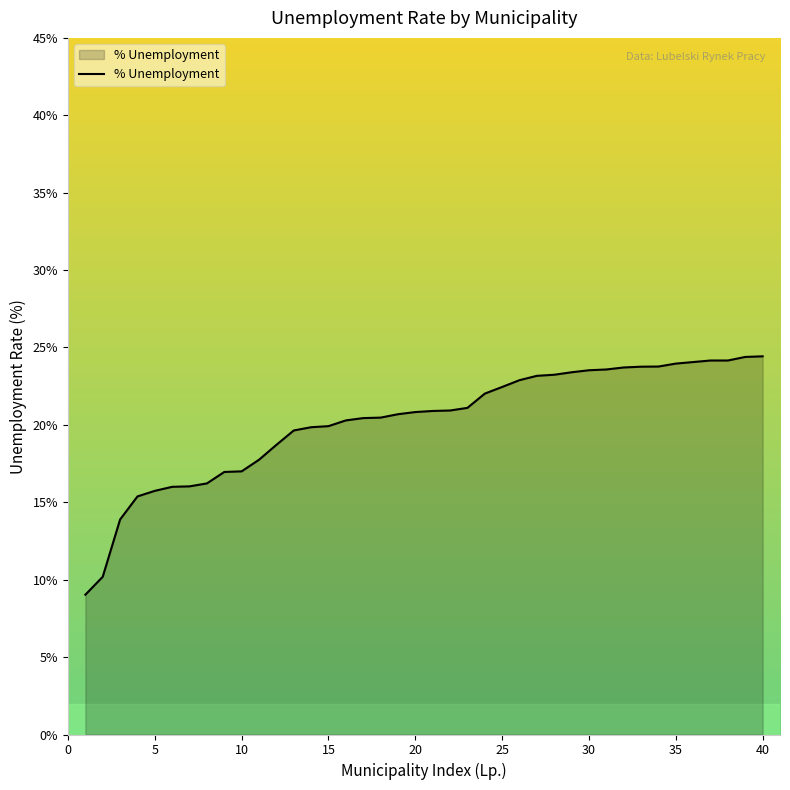

What is the maximum value shown in the chart?

24.4